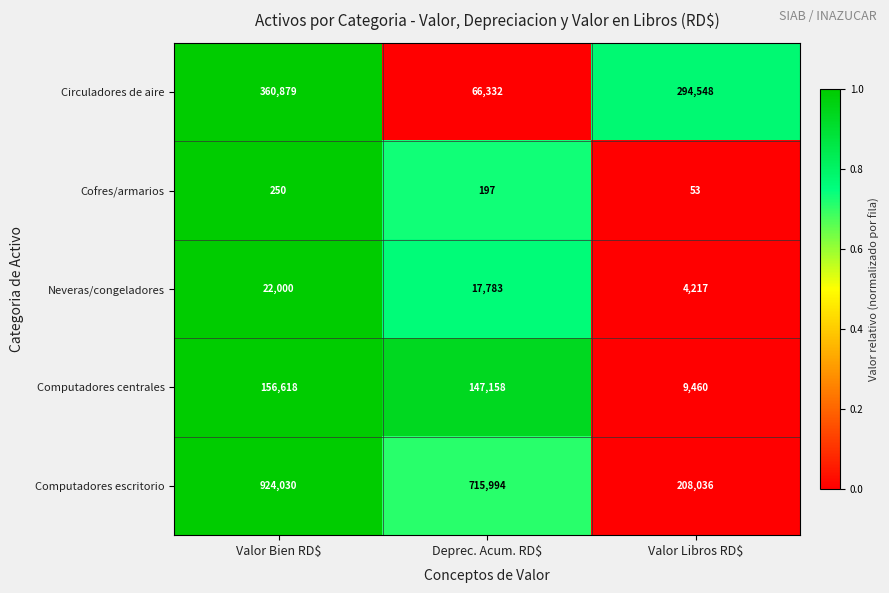

Reading left to right, what are all the values shown in this chart?

Circuladores de aire: 360879	66332	294548
Cofres/armarios: 250	197	53
Neveras/congeladores: 22000	17783	4217
Computadores centrales: 156618	147158	9460
Computadores escritorio: 924030	715994	208036